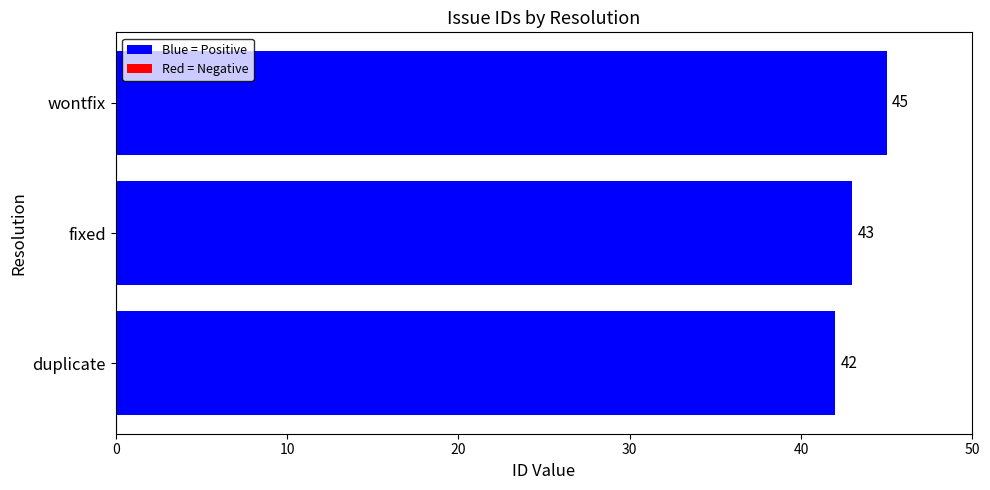

Reading bottom to top, list all the values displayed in this chart.

42	43	45